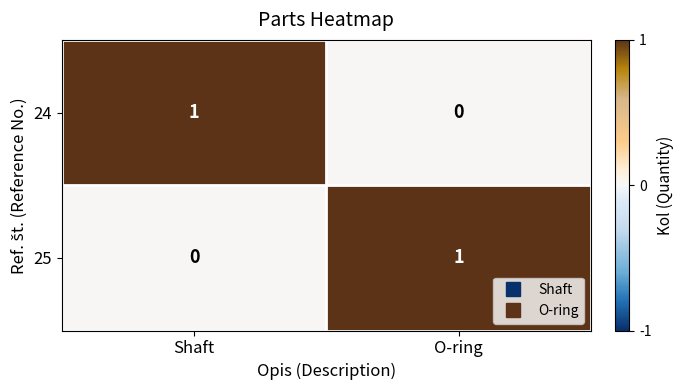

What is the difference between the highest and lowest values at Shaft?

1